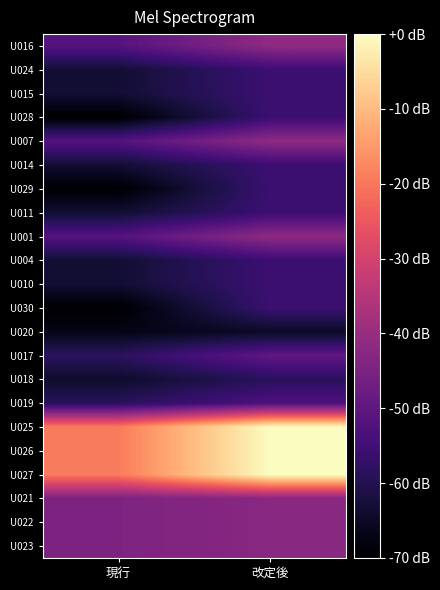

At which category is the sum across all series the highest?

改定後